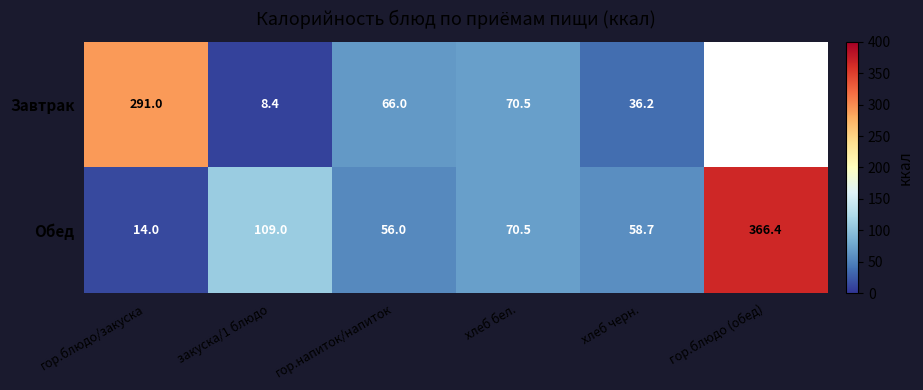

Which series changed the most between закуска/1 блюдо and хлеб черн.?

Обед